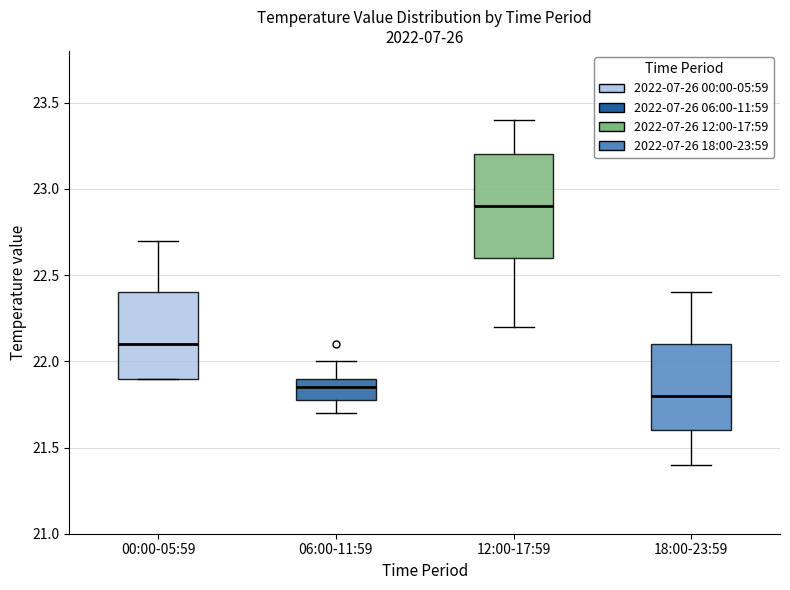

Reading left to right, transcribe this box plot: for each box, give where its median line is, the range the box spans, and where its two whiskers end, as read against the y-axis. The values are not printed on the chart, so give them approximately, as read against the axis.

00:00-05:59: median 22.10, box 21.90 to 22.40, whiskers 21.90 to 22.70
06:00-11:59: median 21.85, box 21.80 to 21.90, whiskers 21.70 to 22.00
12:00-17:59: median 22.90, box 22.60 to 23.20, whiskers 22.20 to 23.40
18:00-23:59: median 21.80, box 21.60 to 22.10, whiskers 21.40 to 22.40